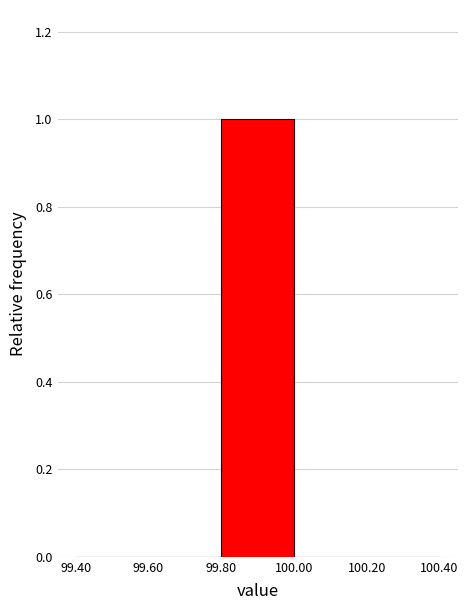

Reading left to right, list every bar in this chart as the range it spans on the x-axis followed by its height. The values are not printed on the chart, so give them approximately, as read against the axis.

99.40 to 99.60: 0
99.60 to 99.80: 0
99.80 to 100.00: 1
100.00 to 100.20: 0
100.20 to 100.40: 0